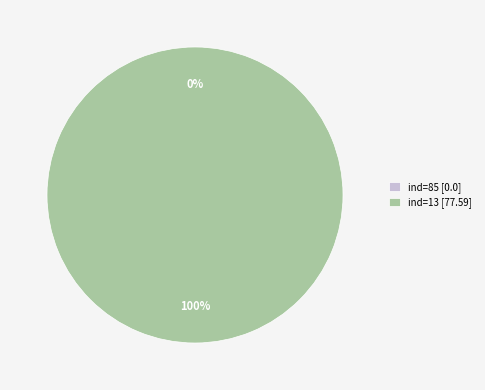

Which category has the biggest portion of the pie?

ind=13 (32.761)